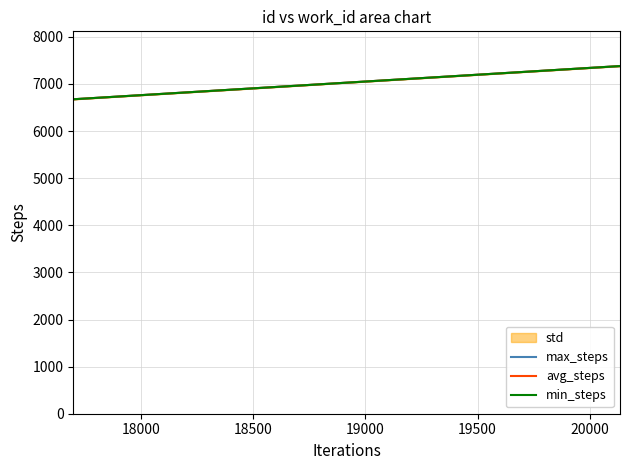

Rank the series by their maximum value, from highest to lowest.

max_steps, avg_steps, min_steps